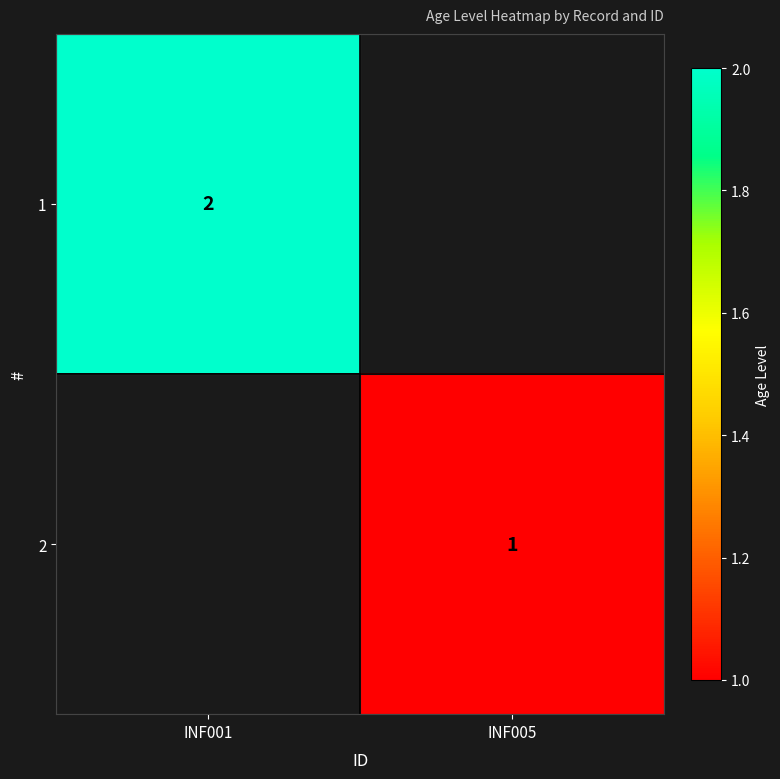

At which category does the chart reach its peak across all series?

INF001